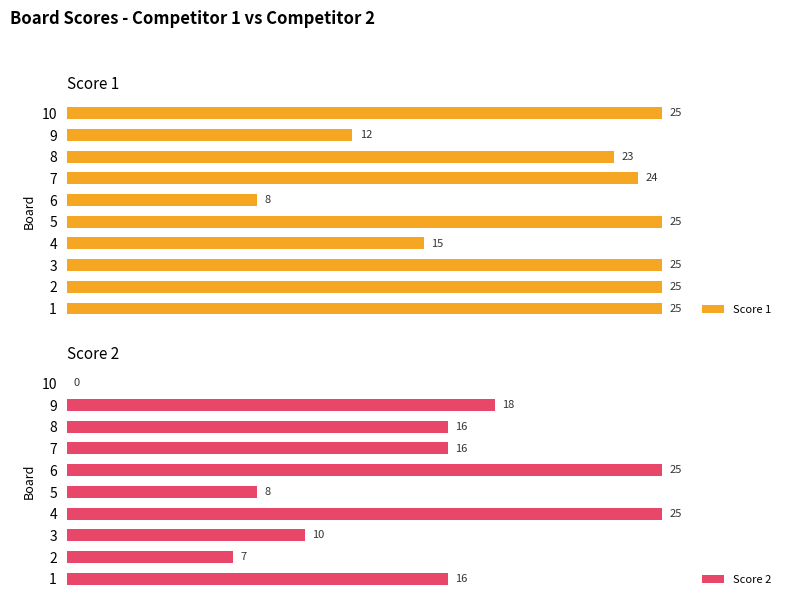

What is the difference between the maximum and minimum values in the Score 2 series?

25